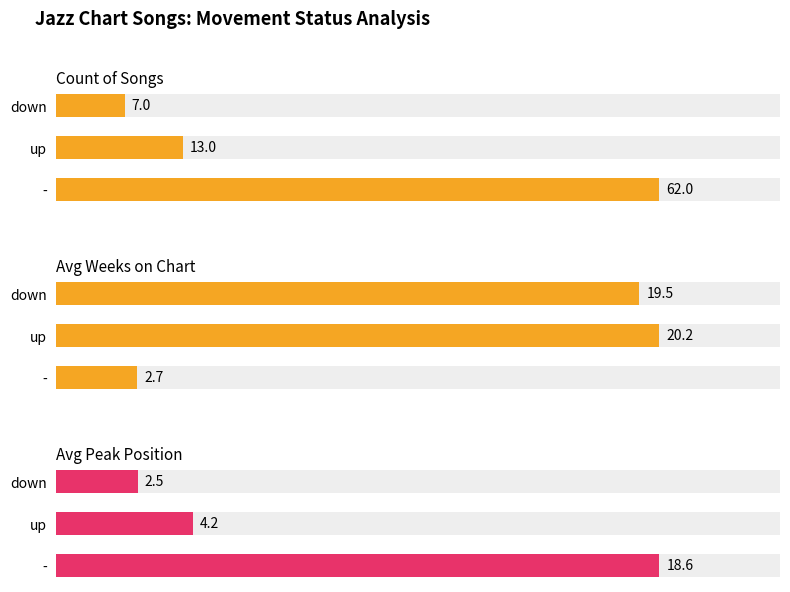

What is the average value of the Count of Songs series?

27.3